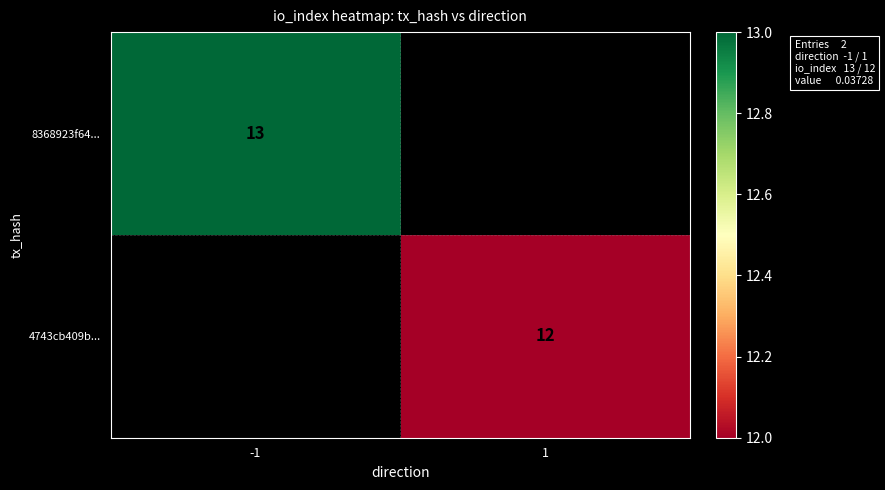

Between 1 and -1, which is larger?

-1